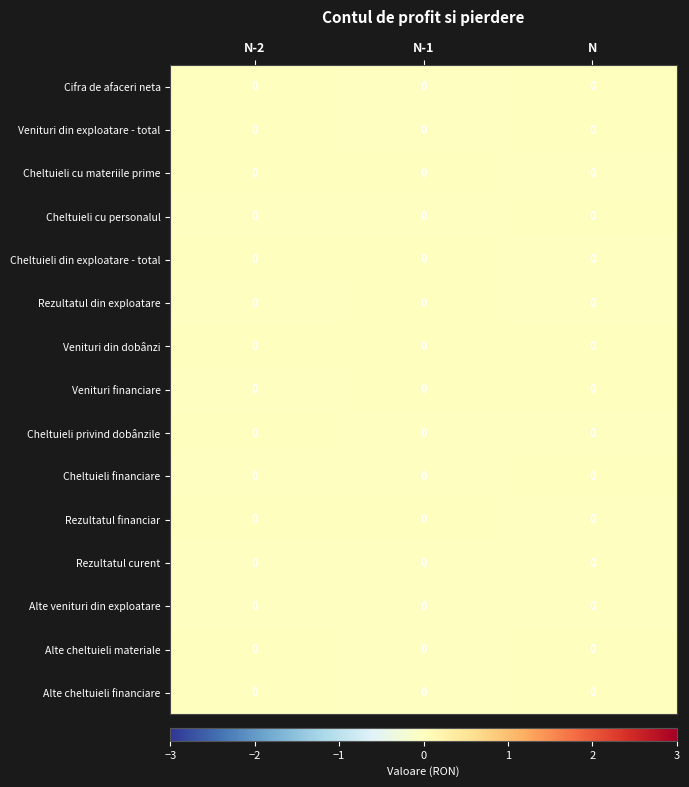

How many distinct data groups are displayed?

15